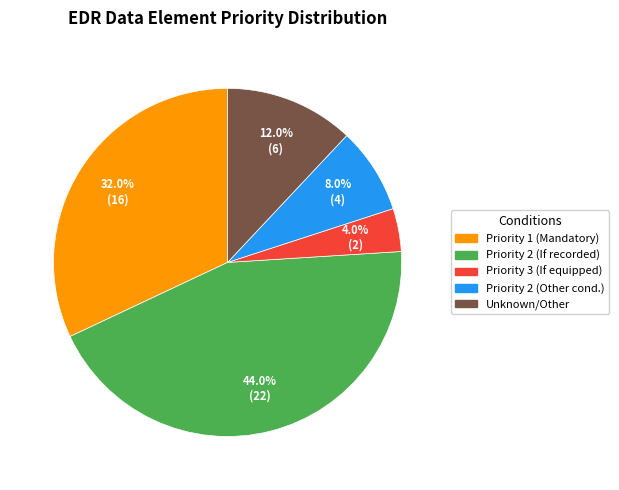

Is there a majority slice in this chart?

No